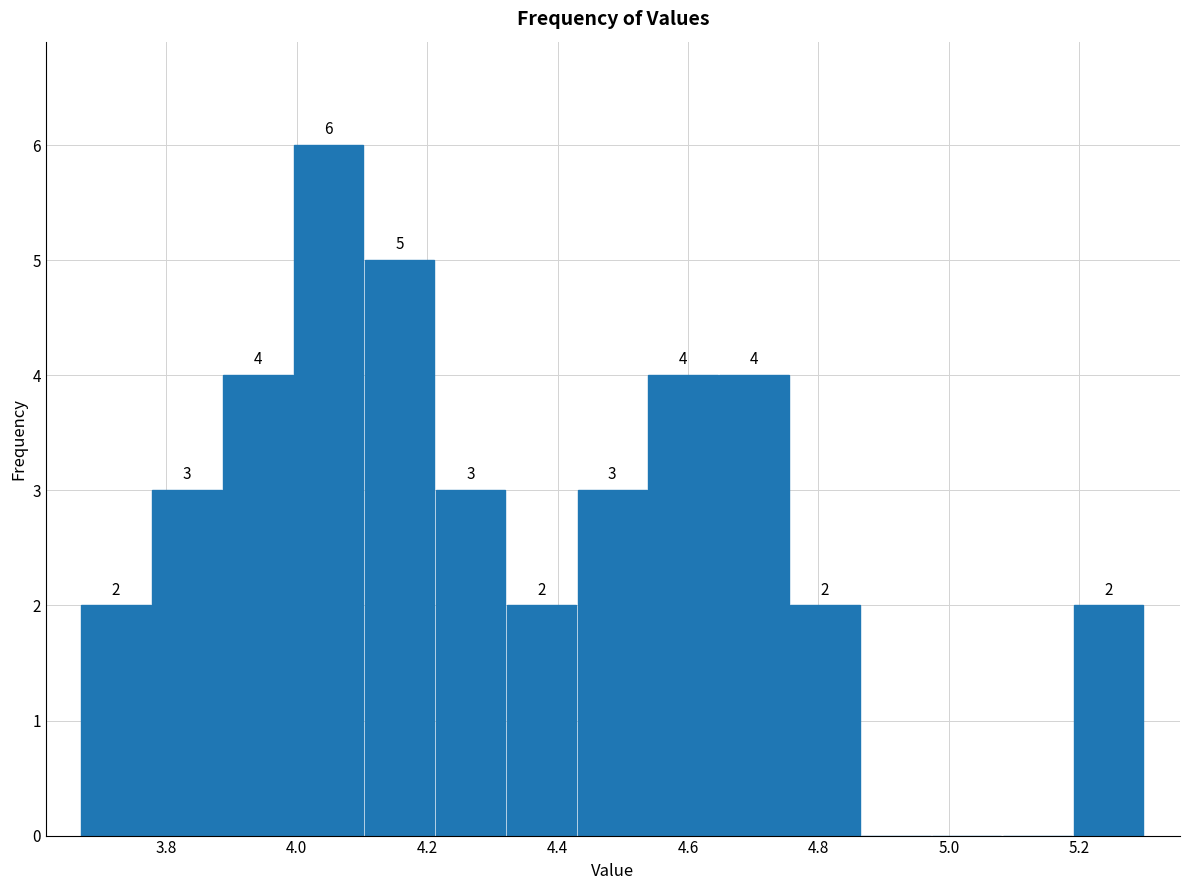

Which range on the x-axis has the tallest bar?

4.00 to 4.10